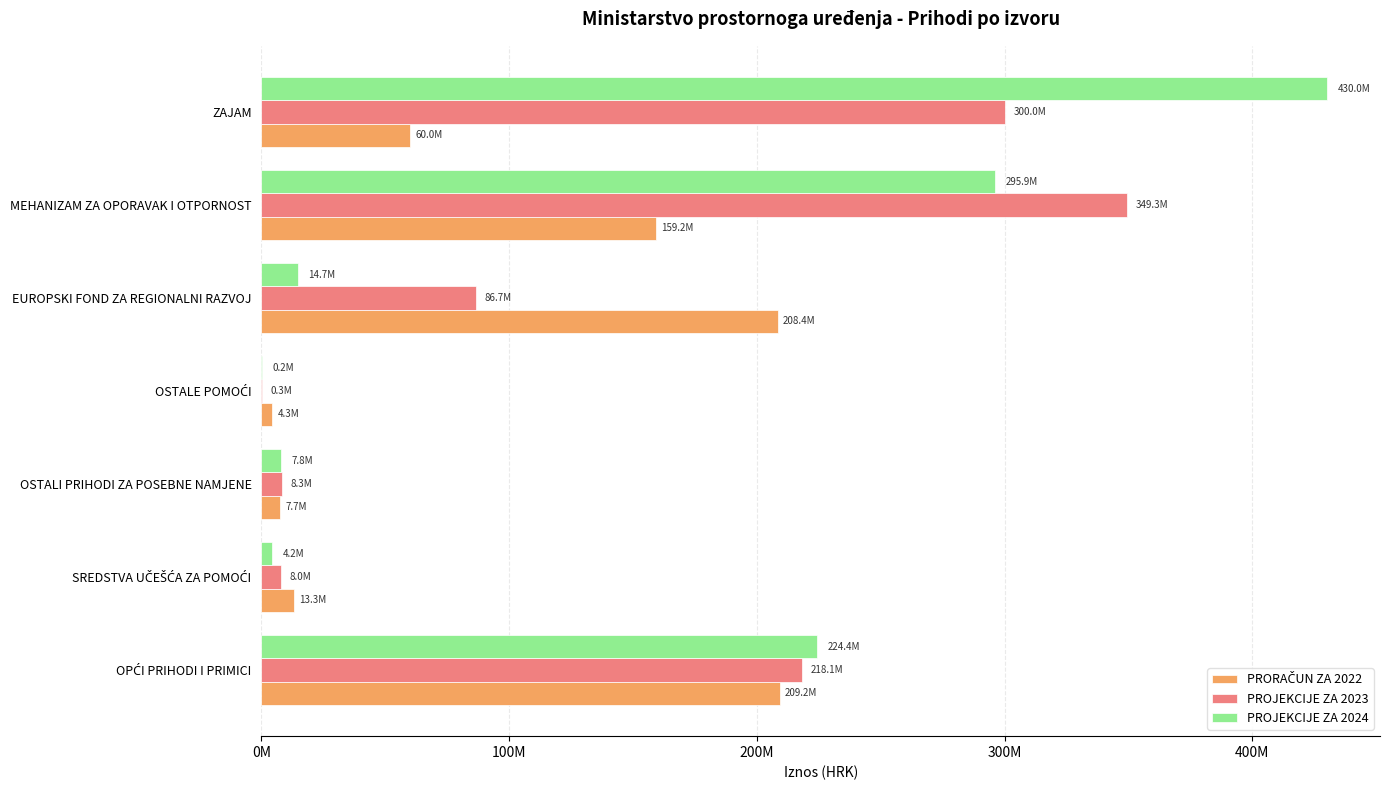

Which series has the largest range (max minus min)?

PROJEKCIJE ZA 2024